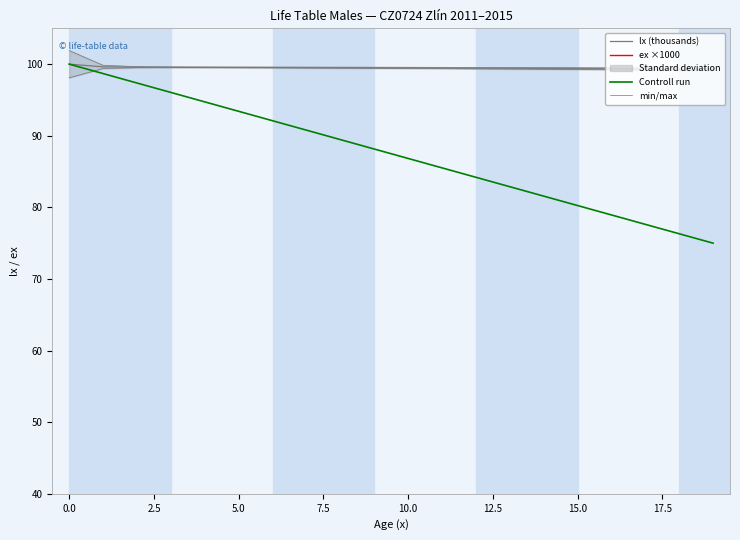

Reading right to left, transcribe all the data shown in this chart.

lx (thousands): 99.3	99.3	99.3	99.4	99.4	99.4	99.4	99.4	99.5	99.5	99.5	99.5	99.5	99.5	99.5	99.6	99.6	99.6	99.6	100.0
ex ×1000: 57123.2	58104.1	59086.4	60069.9	61054.6	62040.3	63026.8	64014.1	65001.9	65990.4	66979.6	67969.7	68960.9	69953.1	70946.3	71939.8	72932.5	73921.2	74888.0	75600.3
Controll run: 75.0	76.3	77.6	78.9	80.3	81.6	82.9	84.2	85.5	86.8	88.1	89.5	90.8	92.1	93.4	94.7	96.0	97.4	98.7	100.0
min/max: 99.4	99.5	99.5	99.5	99.5	99.5	99.5	99.5	99.6	99.6	99.6	99.6	99.6	99.6	99.6	99.6	99.6	99.7	99.8	101.9